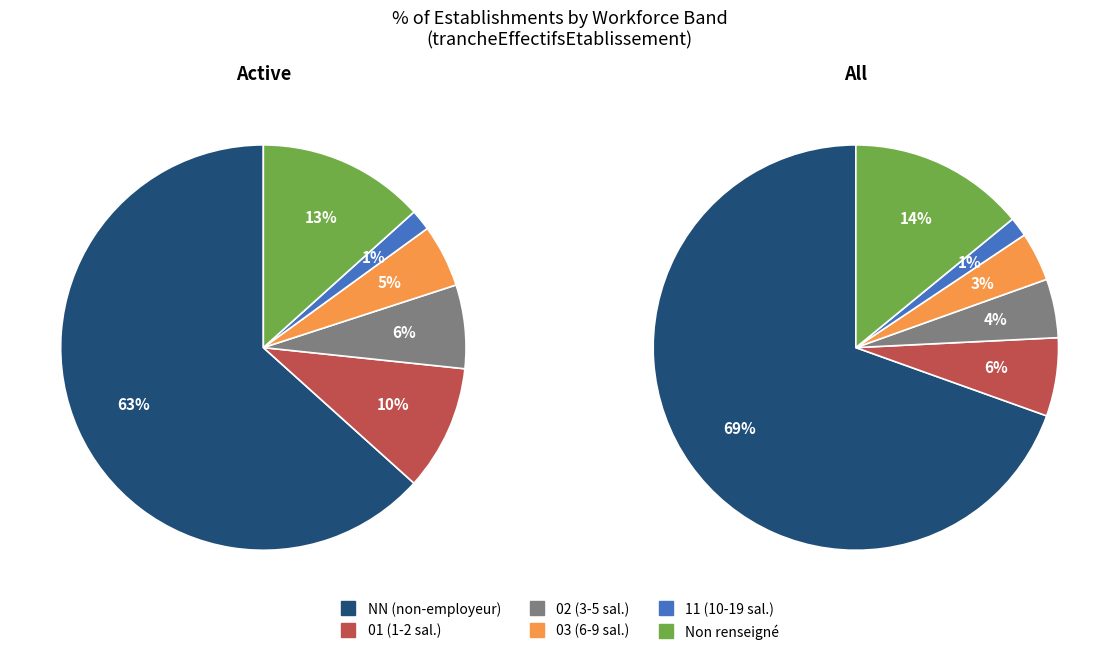

To the nearest percent, what percentage of the pie is 02?

4%